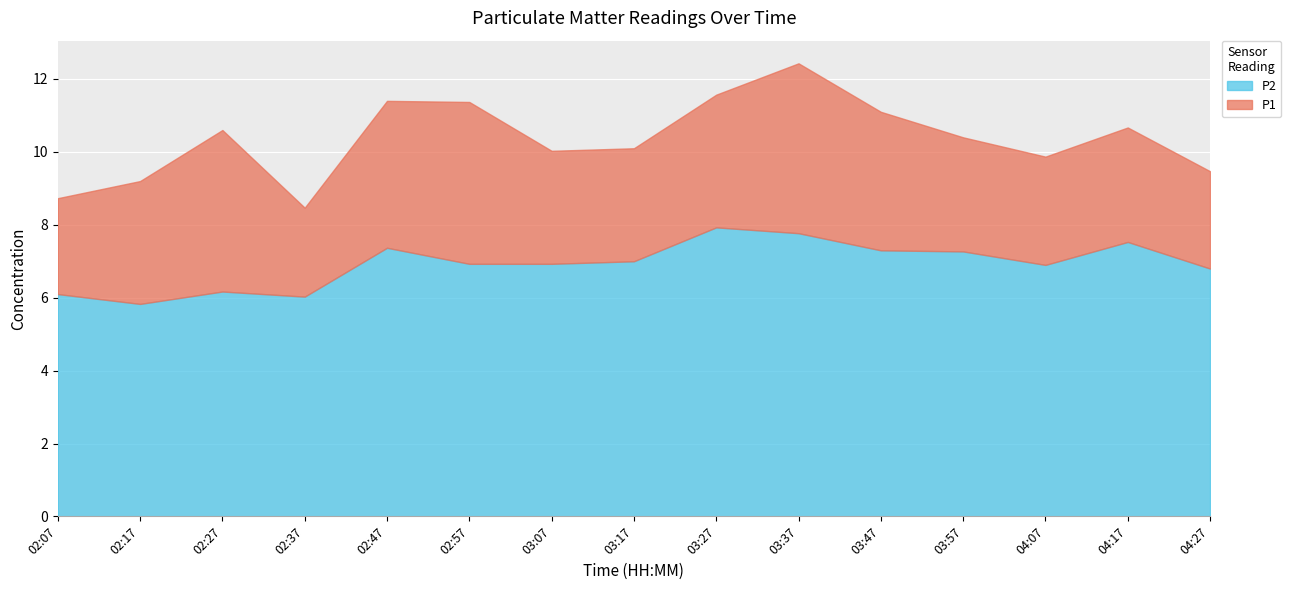

What is the difference between the maximum and minimum values in the P2 series?

2.1